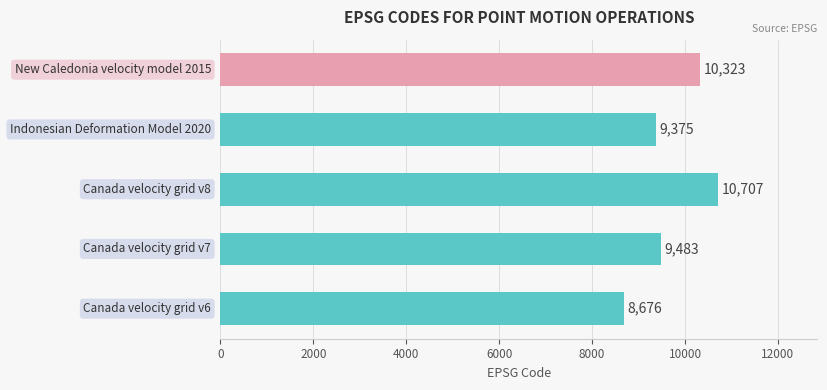

What is the maximum value shown in the chart?

10707